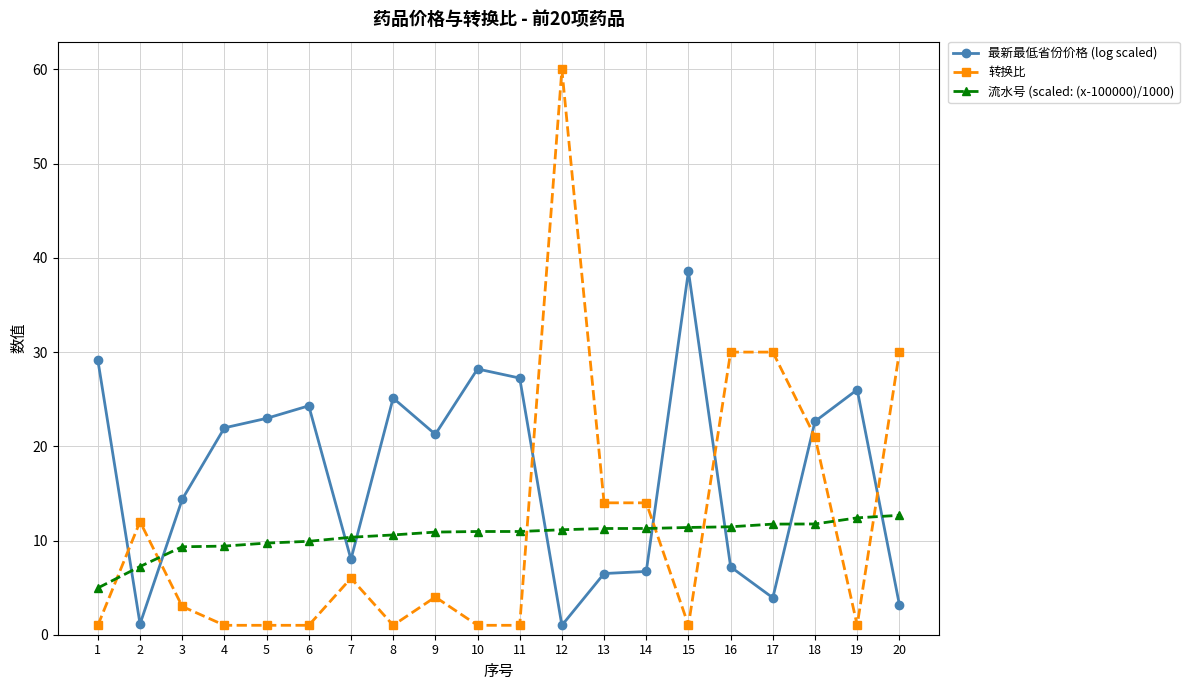

Count the number of data series in this chart.

3